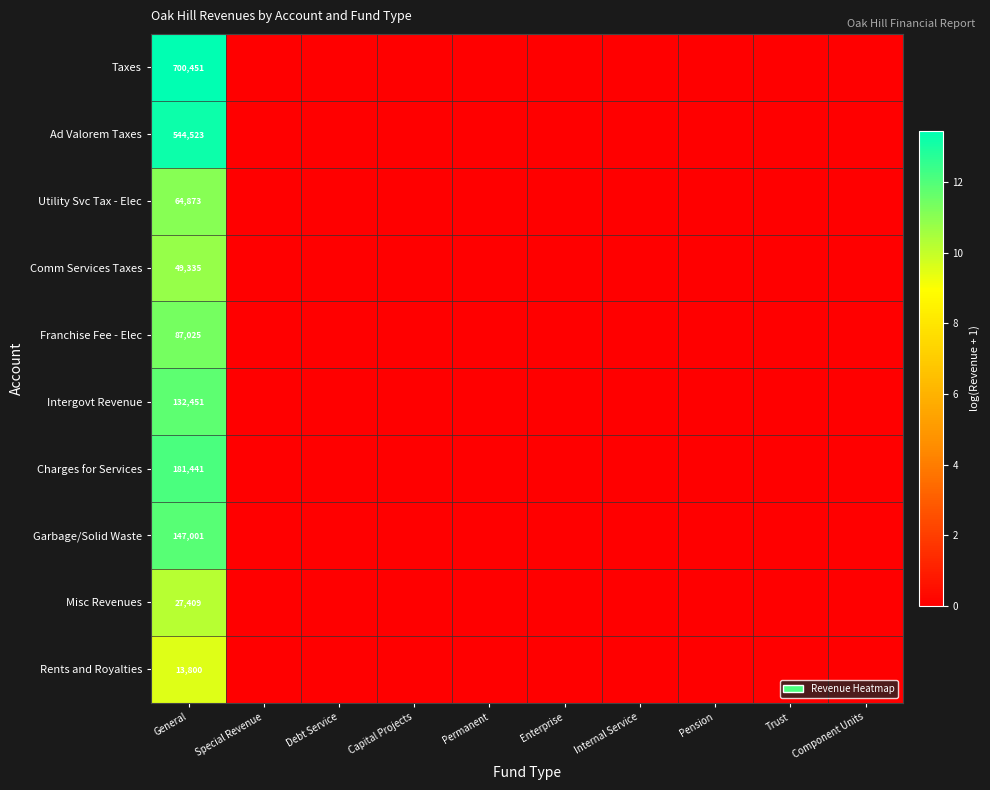

List the labels in order of Ad Valorem Taxes value, largest first.

General, Special Revenue, Debt Service, Capital Projects, Permanent, Enterprise, Internal Service, Pension, Trust, Component Units